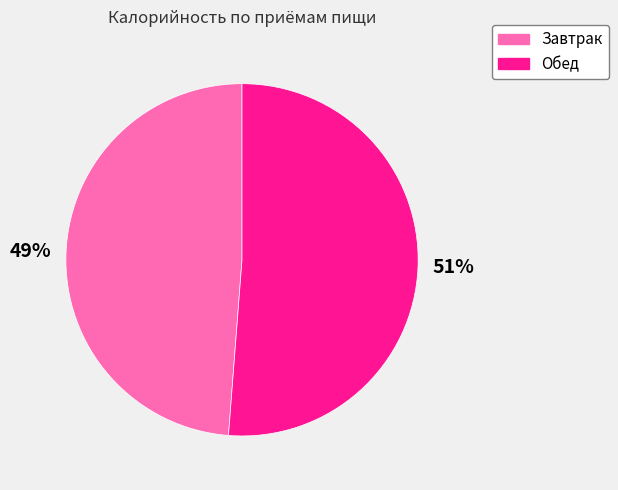

Count the number of slices in the pie.

2